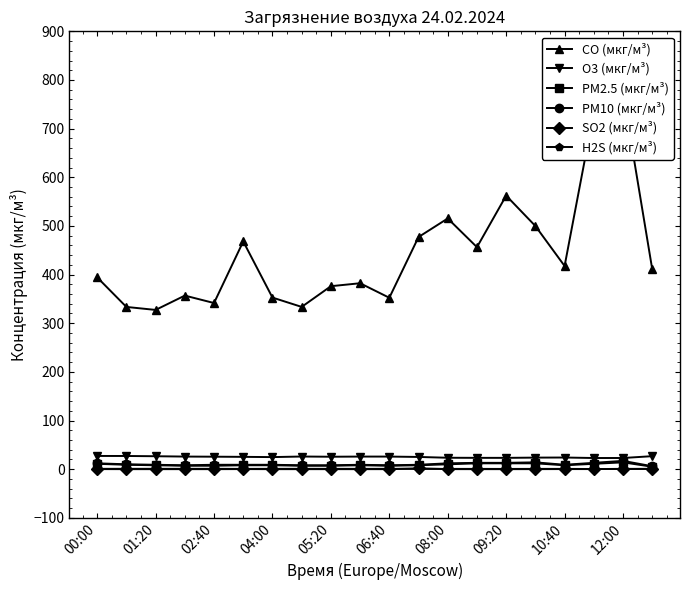

True or false: SO2 (мкг/м³) has more than 2 interior local peaks.

True